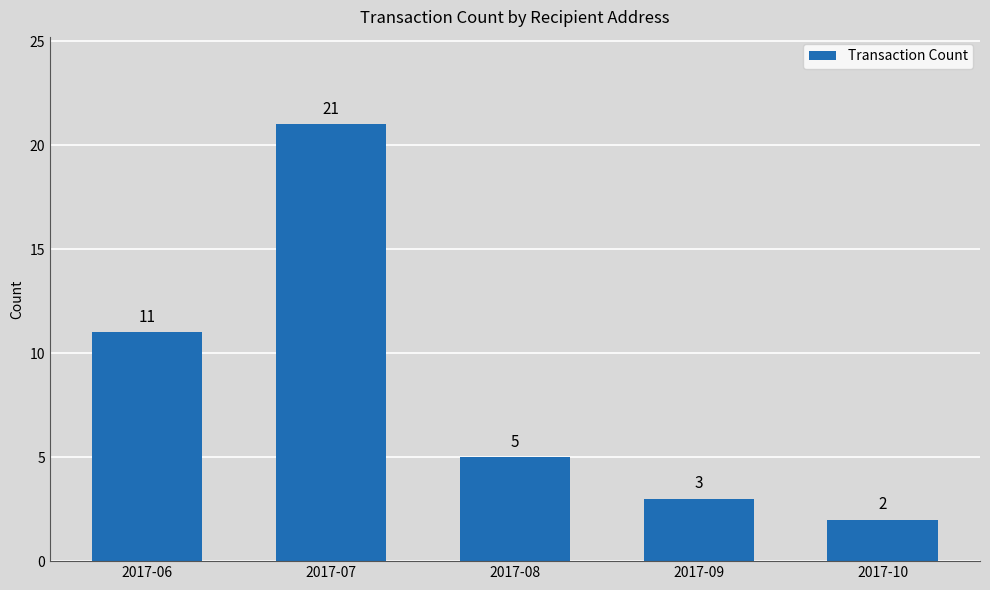

What is the difference between the values at 2017-08 and 2017-07?

16